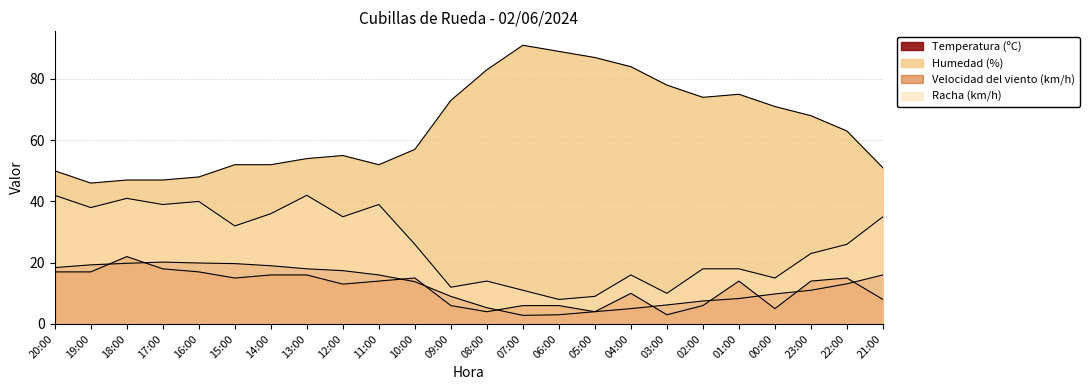

What is the sum of the Humedad (%) values at 22:00 and 18:00?

110.0